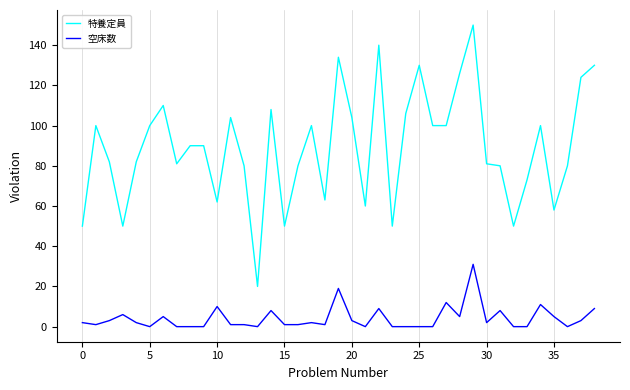

True or false: 特養定員 and 空床数 intersect in this chart.

False